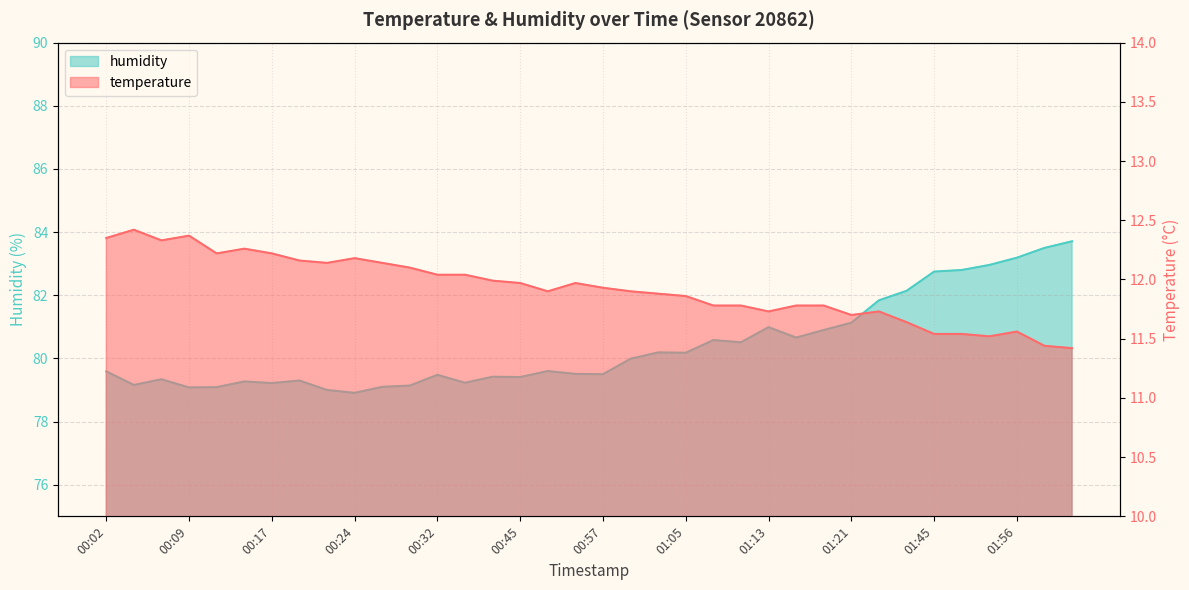

Which category has the lowest value in the temperature series?

02:01